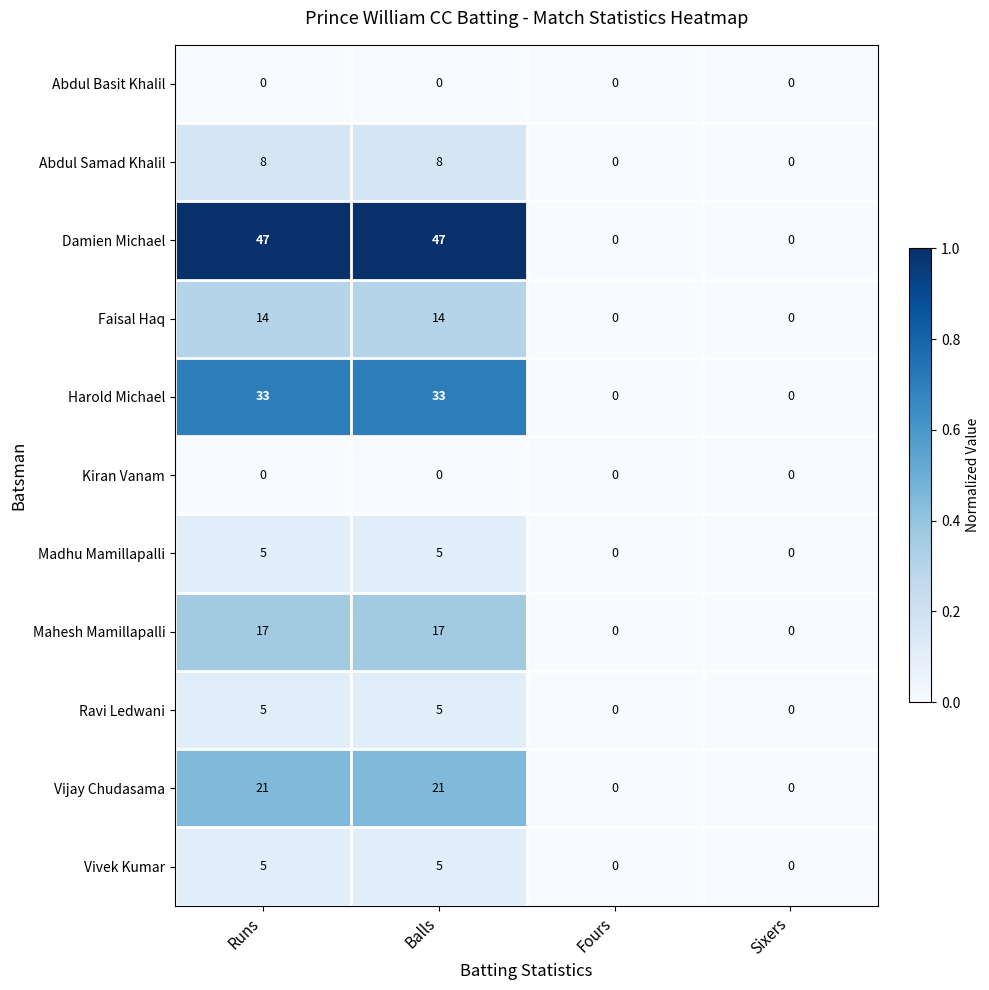

What is the total value across all series at Runs?

155